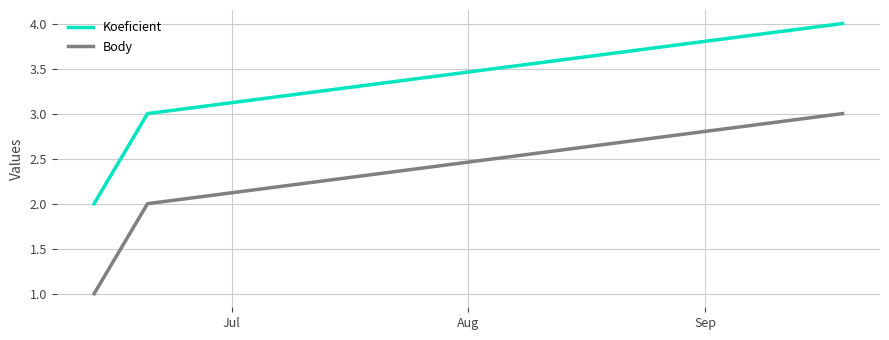

What is the sum of all Body values?

6